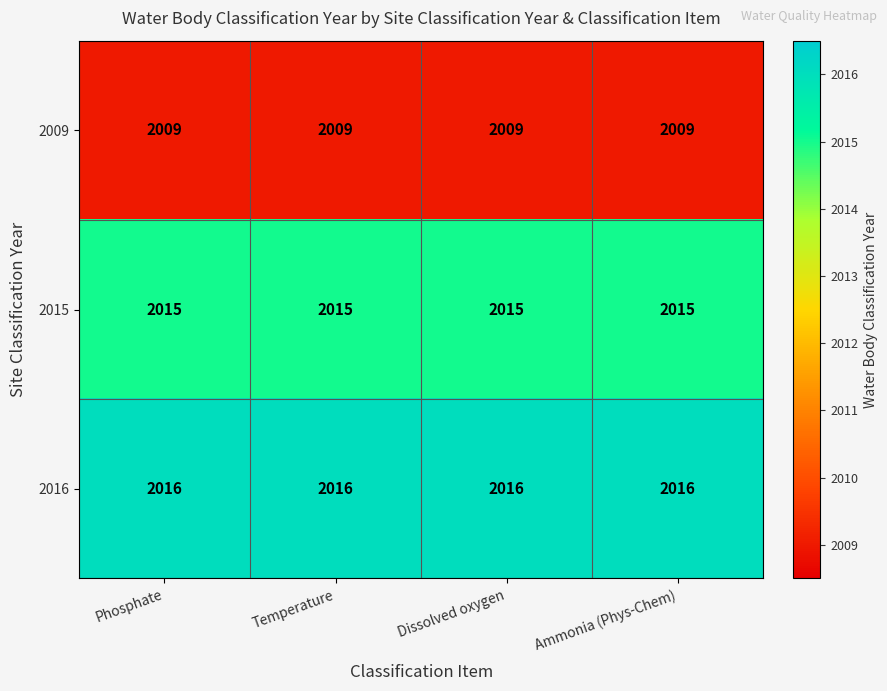

True or false: 2009 has a value of 634 at Ammonia (Phys-Chem).

False